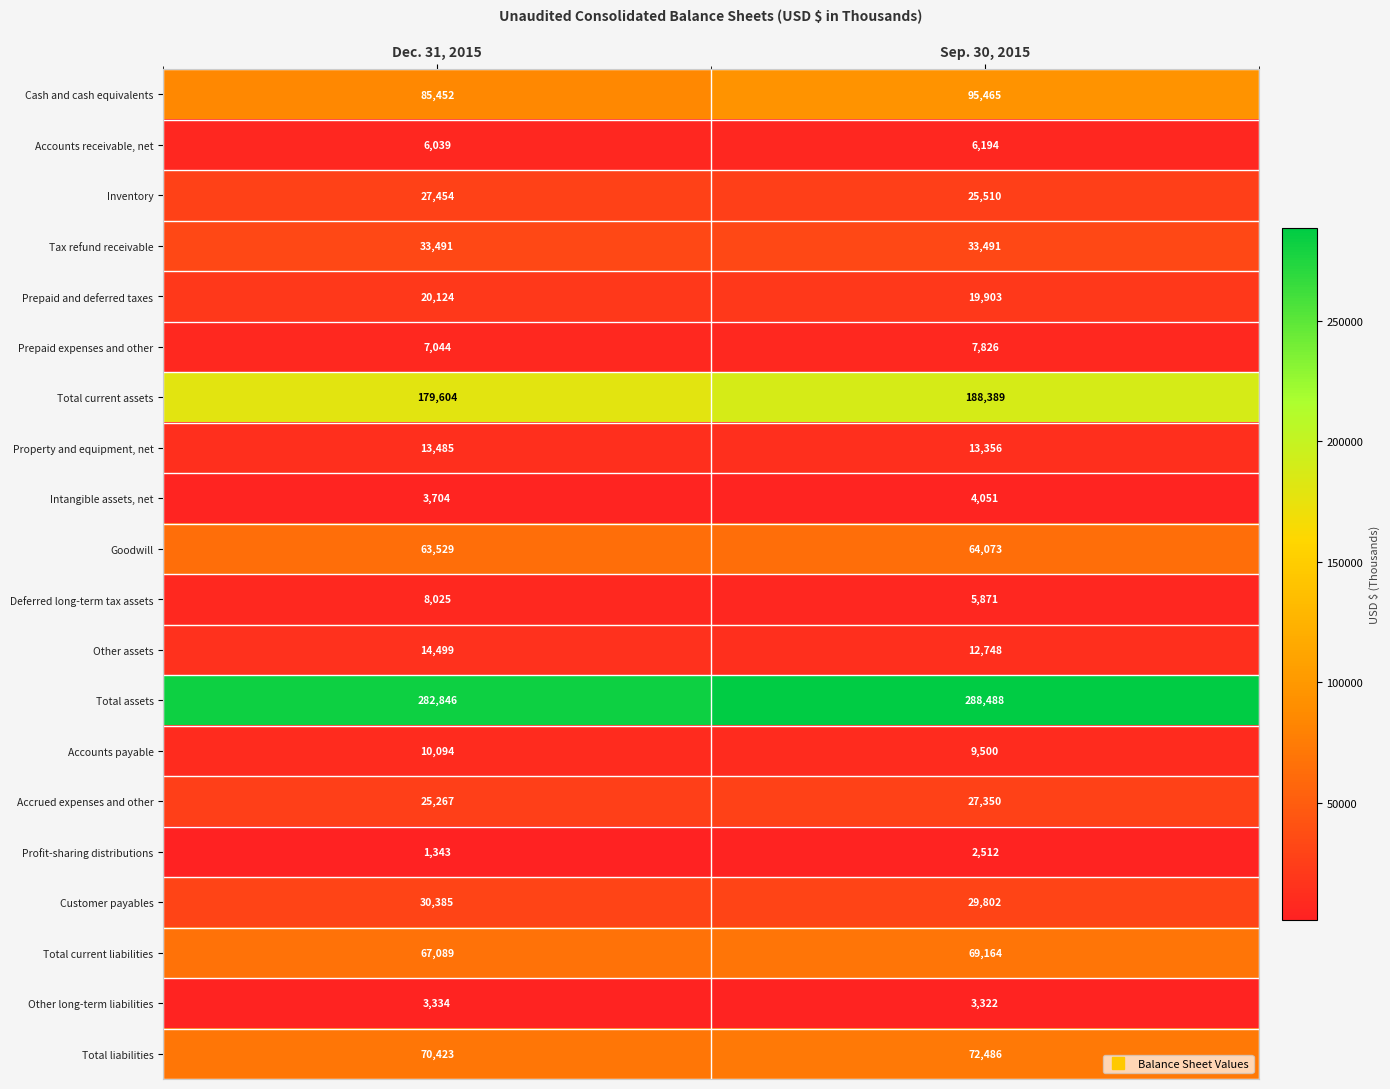

What is the difference between the maximum and minimum values in the Accounts payable series?

594